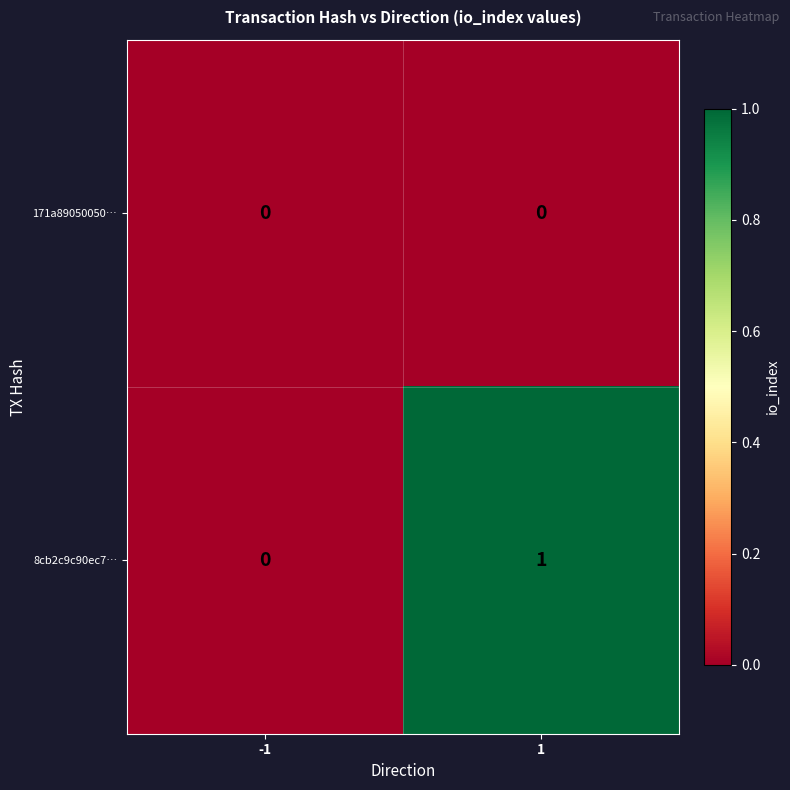

List the series in order of their overall mean, lowest first.

171a89050050…, 8cb2c9c90ec7…